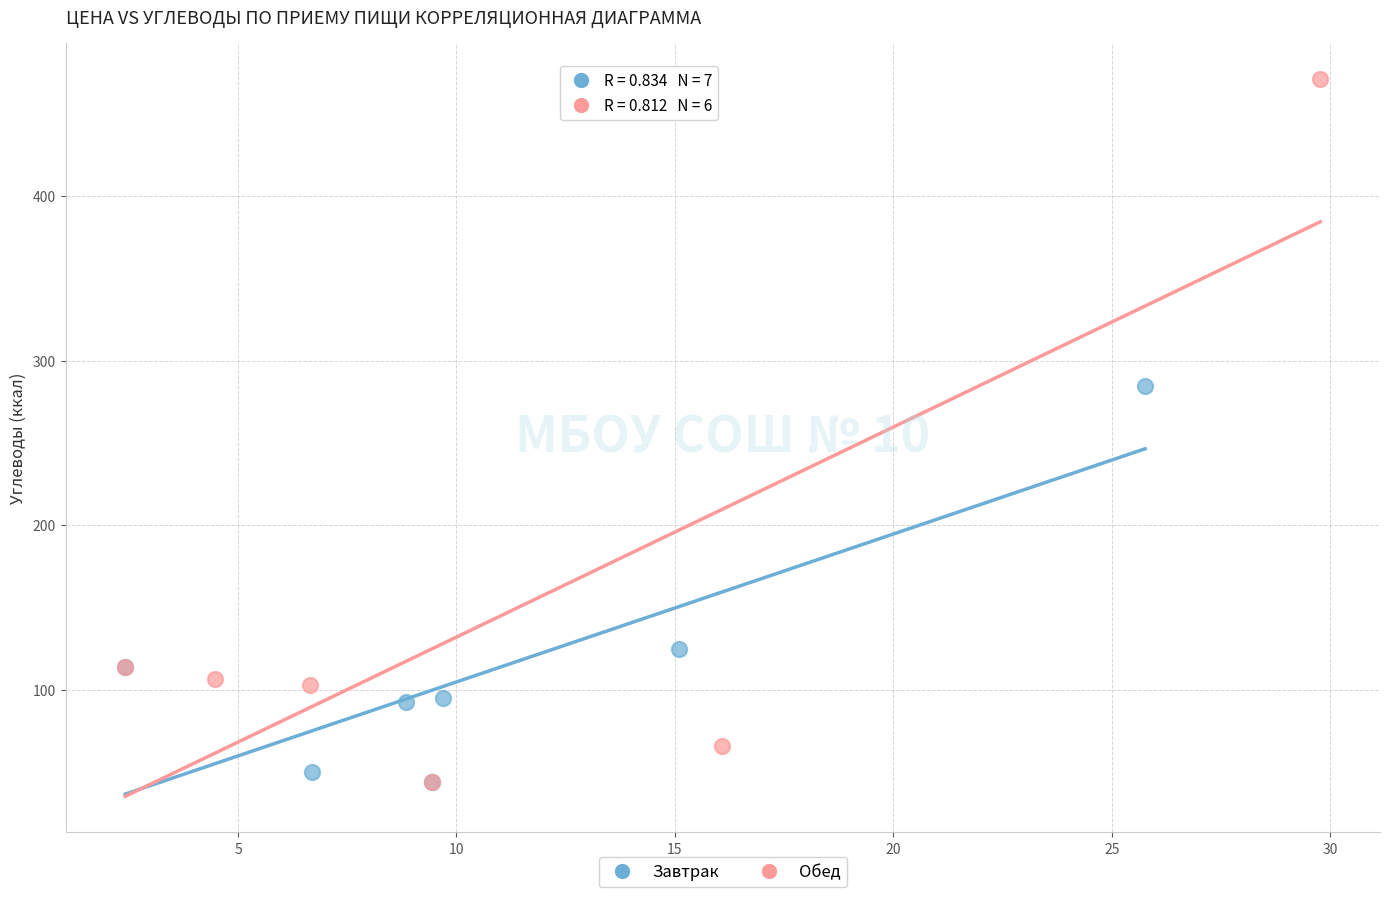

Which series reaches the maximum Y coordinate?

Обед